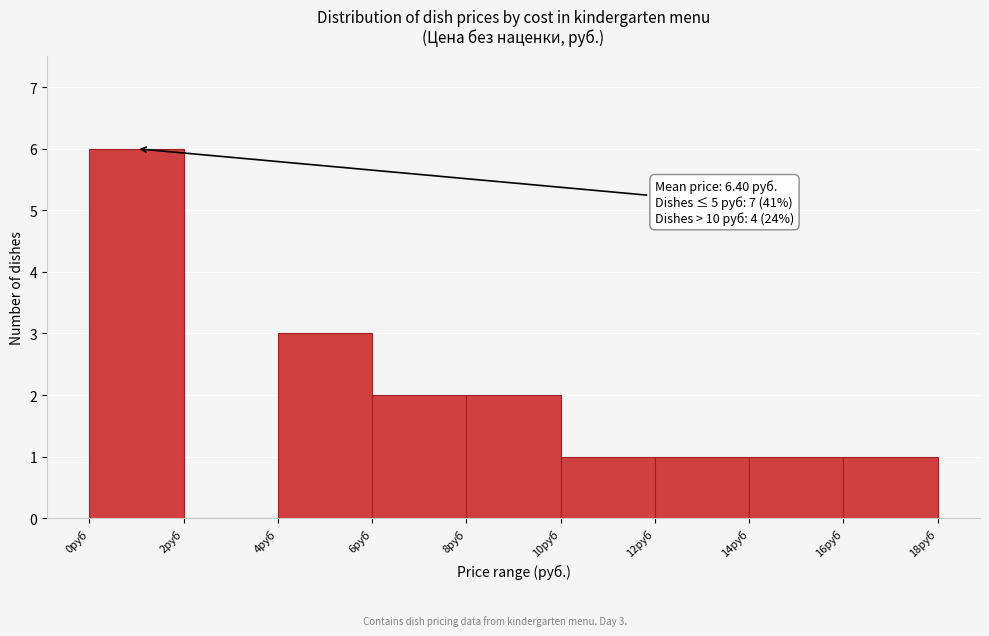

Over which range of the x-axis is the bar tallest?

0 to 2